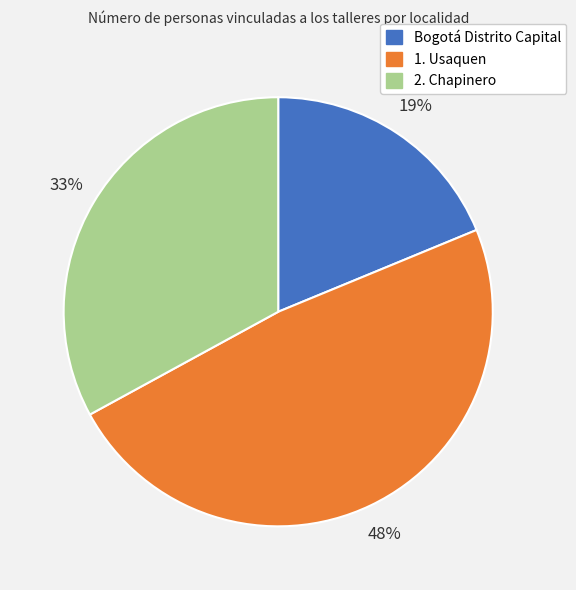

Approximately how many times larger is the value at 1. Usaquen compared to 2. Chapinero?

1.5